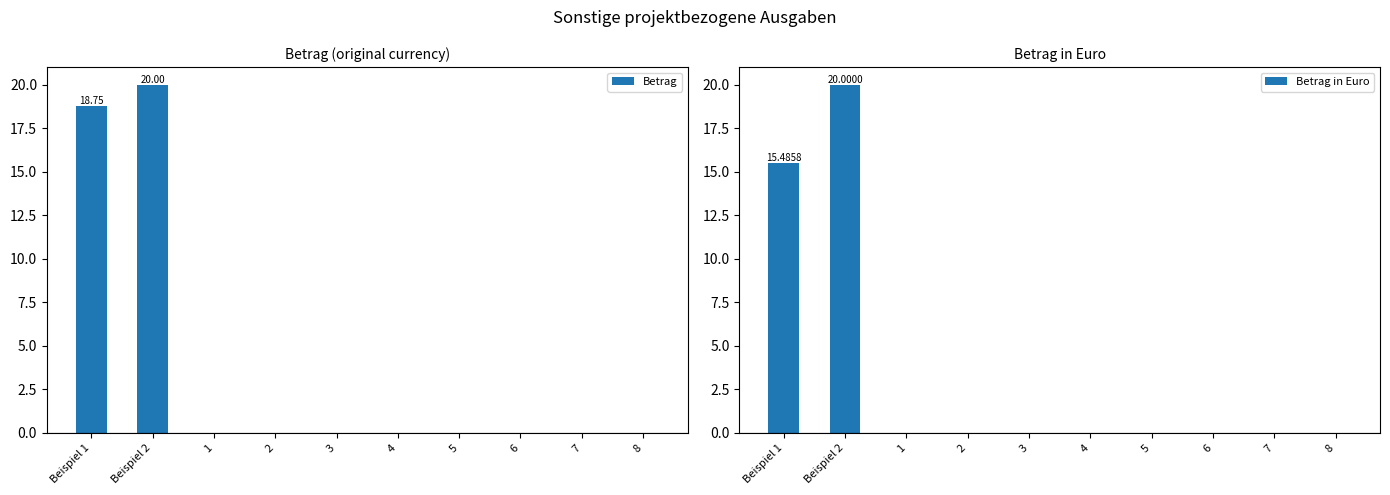

Reading left to right, list all the values displayed in this chart.

Betrag: Beispiel 1=18.8	Beispiel 2=20.0	1=0.0	2=0.0	3=0.0	4=0.0	5=0.0	6=0.0	7=0.0	8=0.0
Betrag in Euro: Beispiel 1=15.5	Beispiel 2=20.0	1=0.0	2=0.0	3=0.0	4=0.0	5=0.0	6=0.0	7=0.0	8=0.0